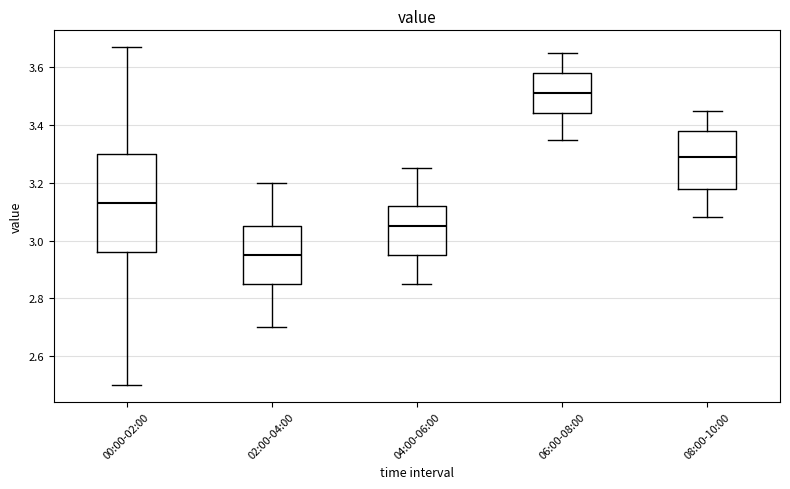

Reading left to right, read every box against the y-axis: the position of its median line, the range the box covers, and the ends of its whiskers. The values are not printed on the chart, so give them approximately, as read against the axis.

00:00-02:00: median 3.14, box 2.96 to 3.30, whiskers 2.50 to 3.68
02:00-04:00: median 2.96, box 2.86 to 3.06, whiskers 2.70 to 3.20
04:00-06:00: median 3.06, box 2.96 to 3.12, whiskers 2.86 to 3.26
06:00-08:00: median 3.52, box 3.44 to 3.58, whiskers 3.36 to 3.66
08:00-10:00: median 3.30, box 3.18 to 3.38, whiskers 3.08 to 3.46